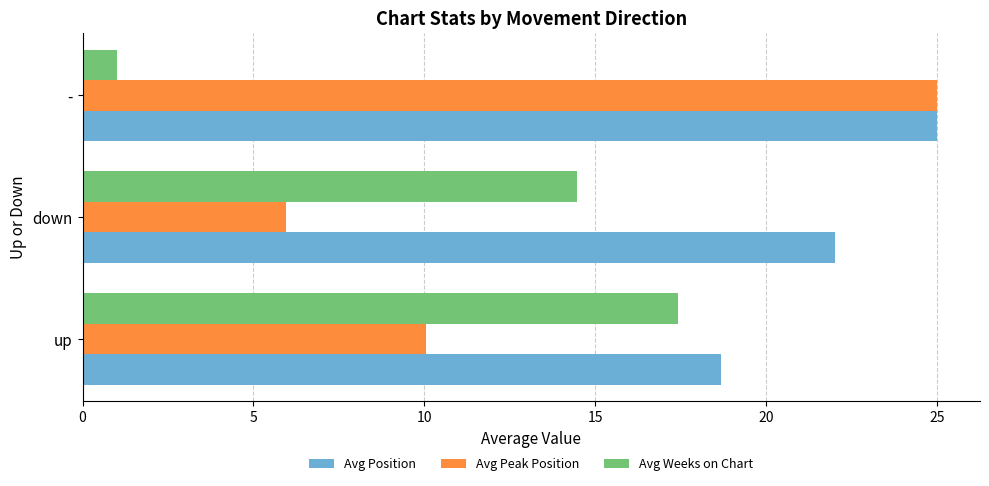

Which series has the largest range (max minus min)?

Avg Peak Position